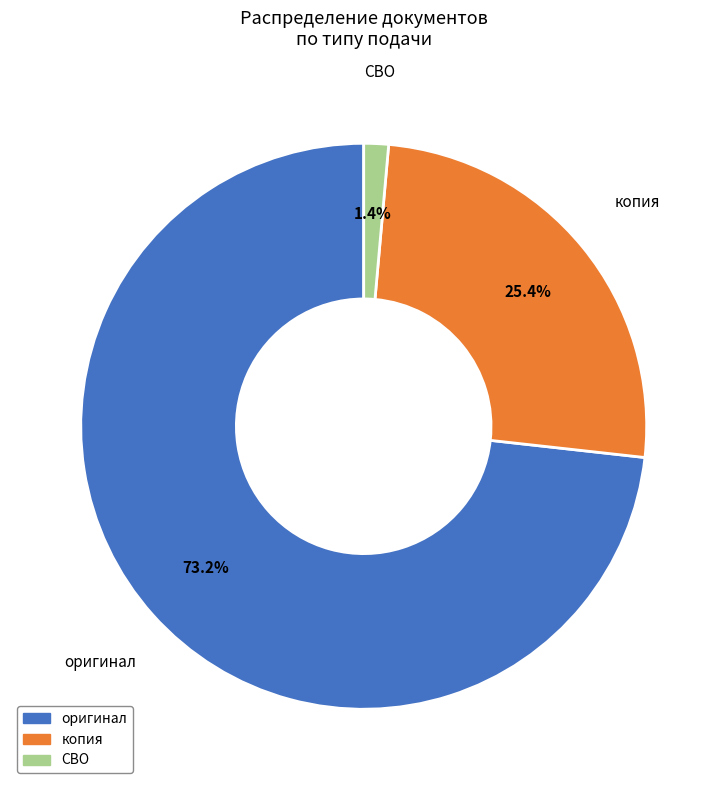

Combined, do копия and СВО account for over 50%?

No